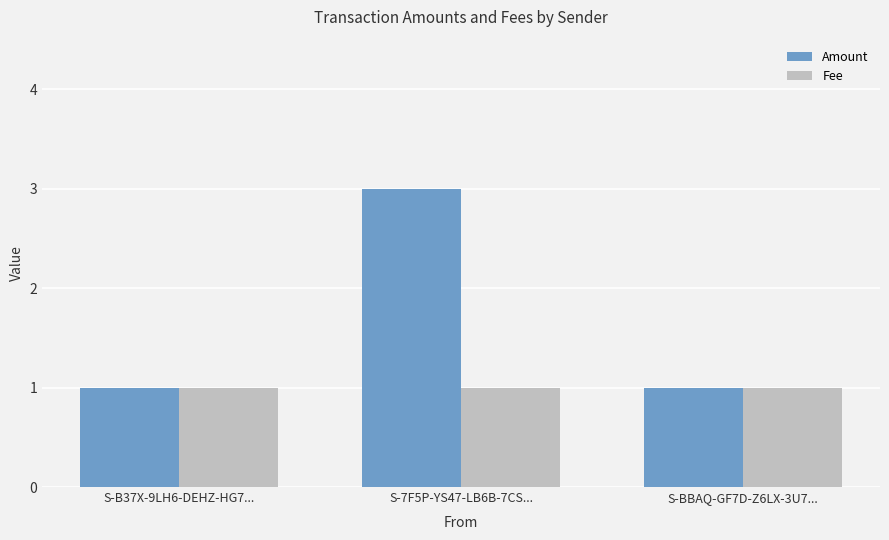

What is the minimum value for Fee?

1